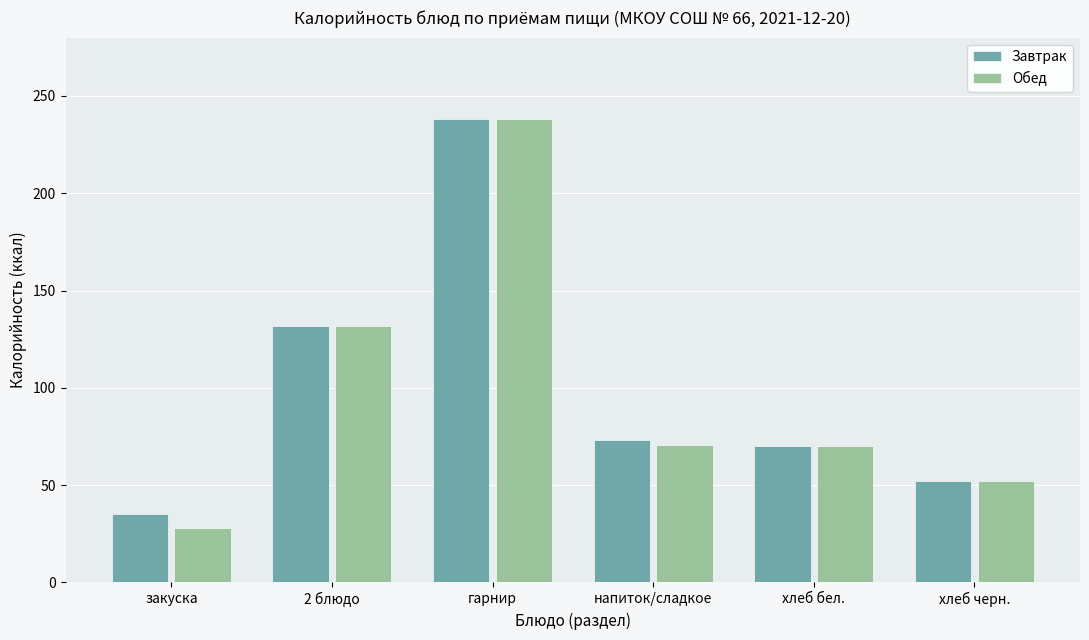

The value of Завтрак at хлеб черн. is 52.0. True or false?

True